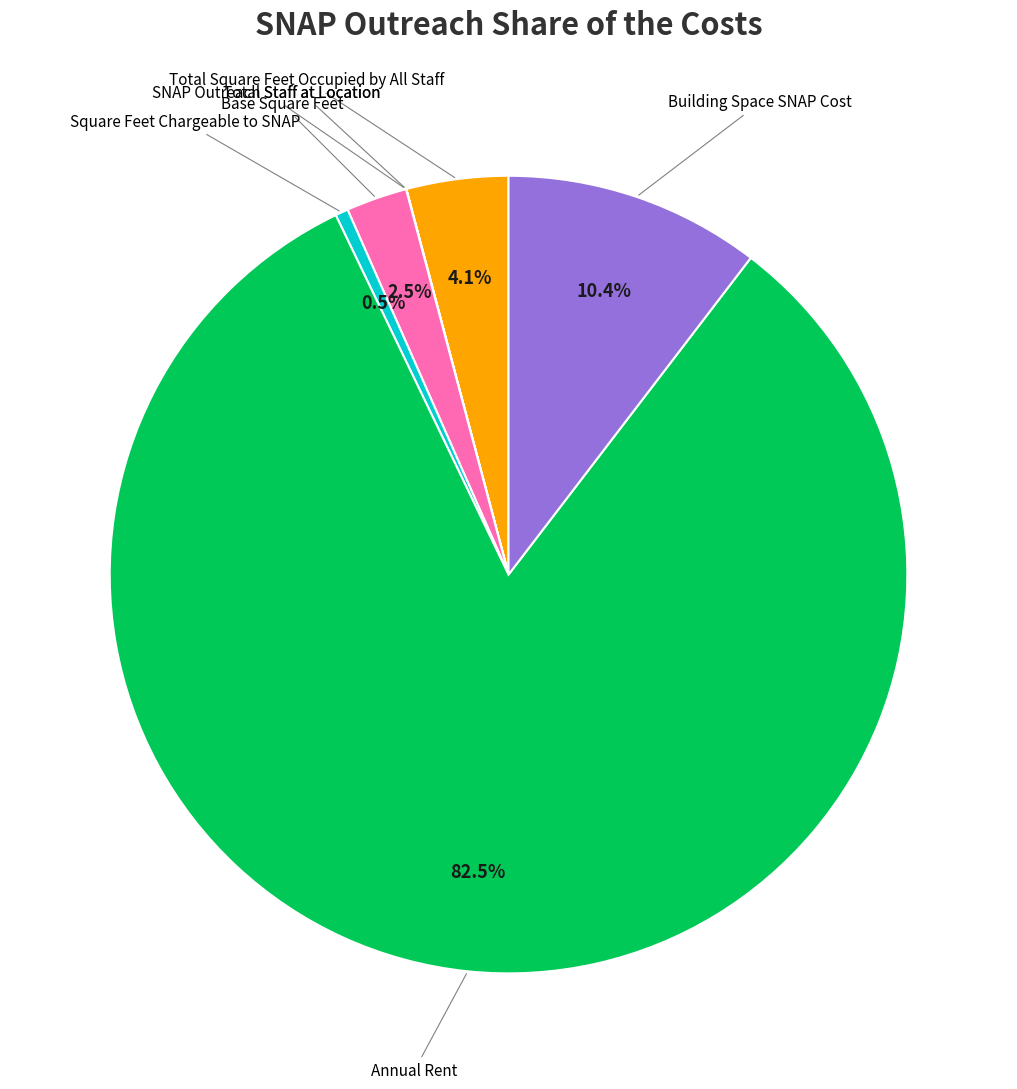

Is there a majority slice in this chart?

Yes